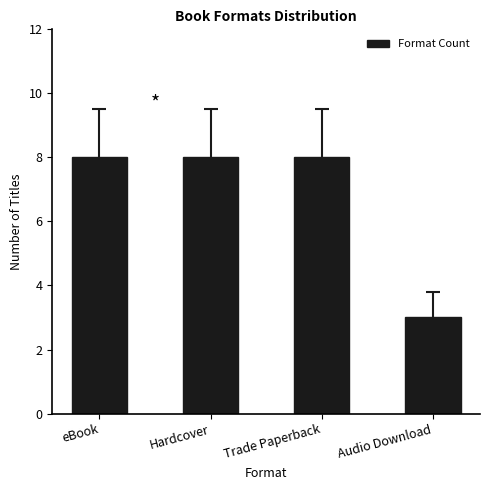

What is the ratio of the value at Hardcover to the value at eBook?

1.0